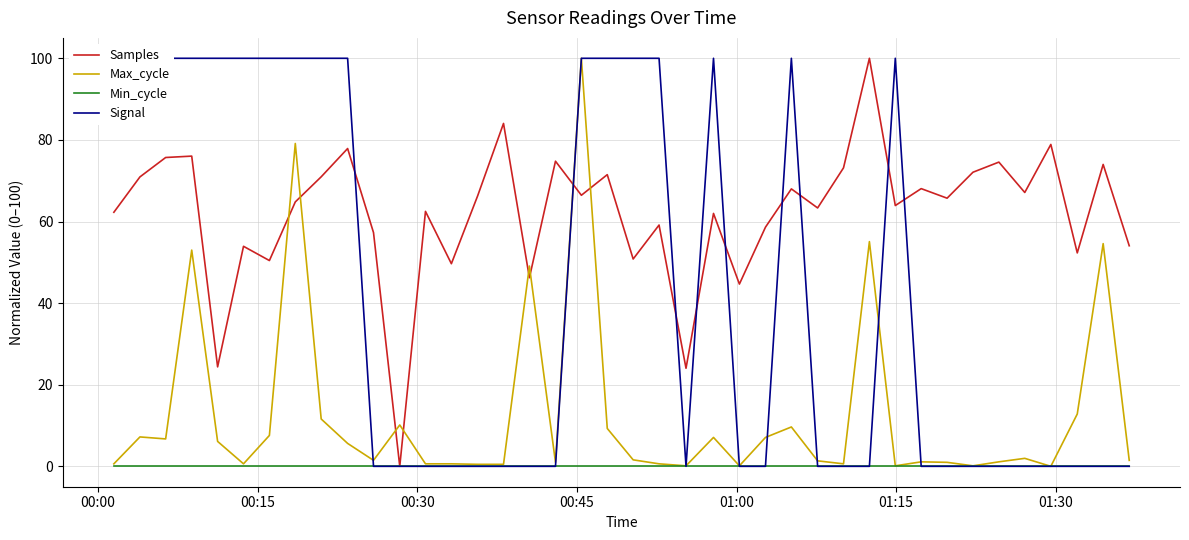

What is the highest value of the Samples series?

100.0